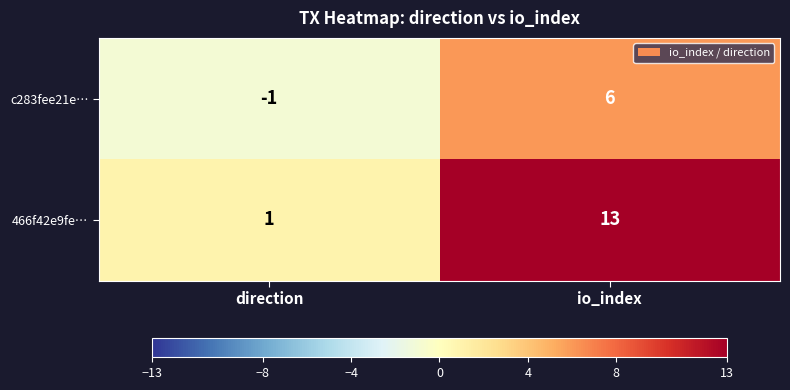

At which category does the chart reach its minimum across all series?

direction